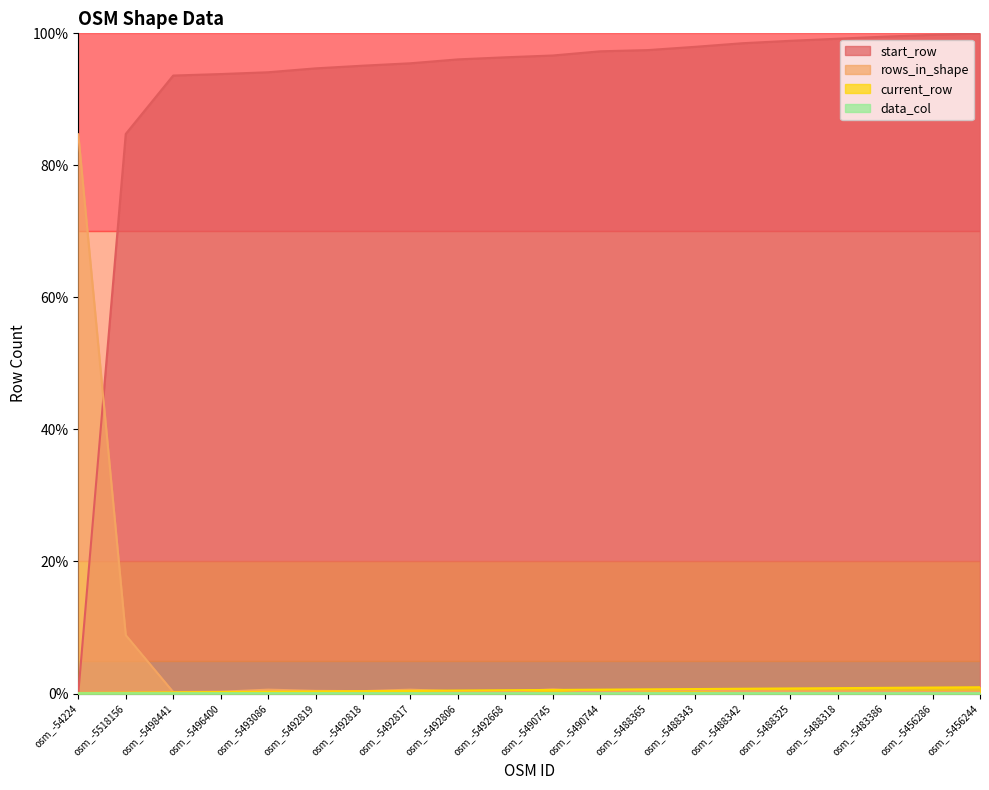

How many series are shown in this chart?

4